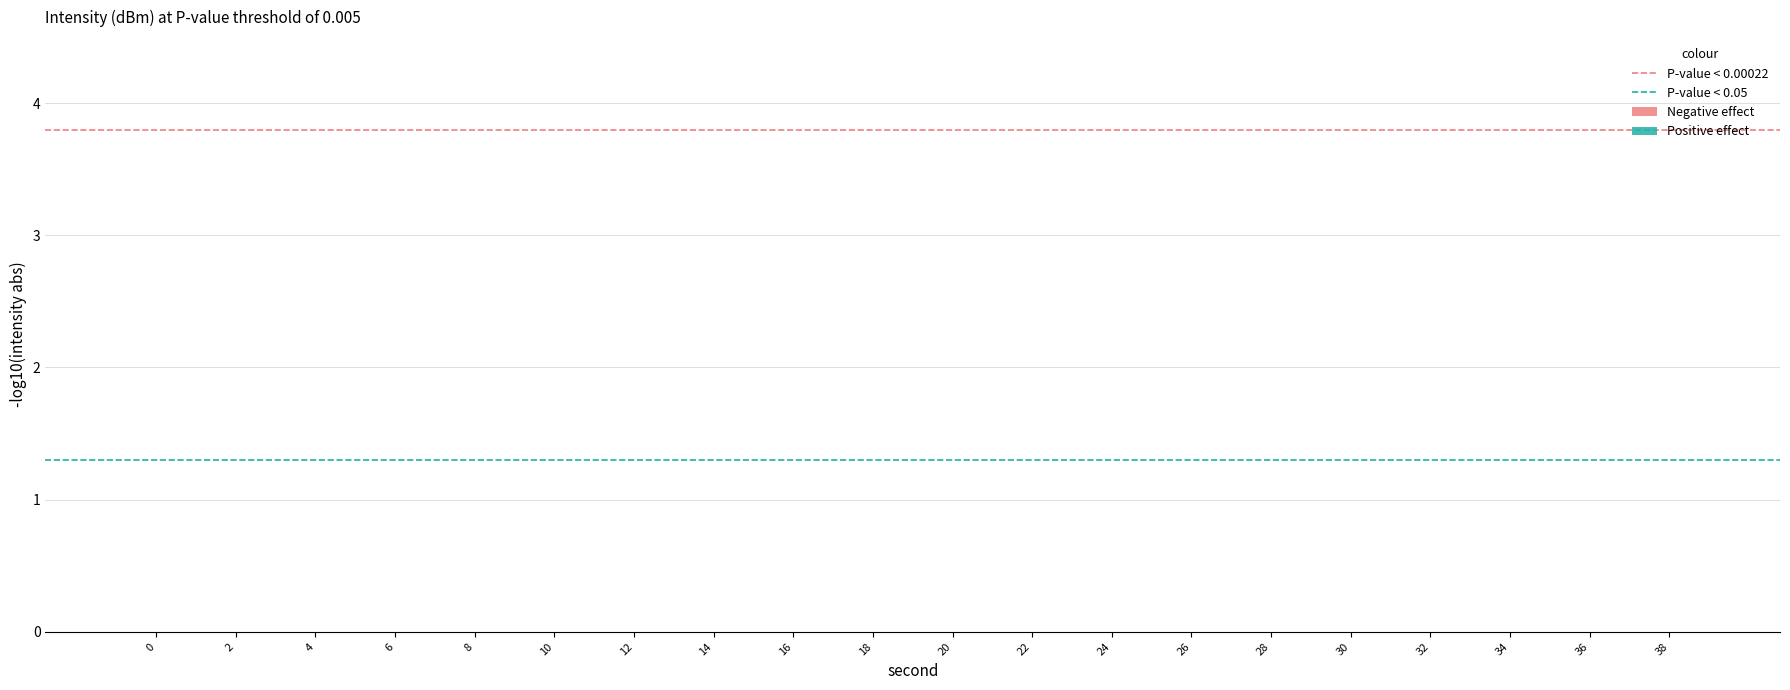

What is the average value of the Negative effect series?

-2.1